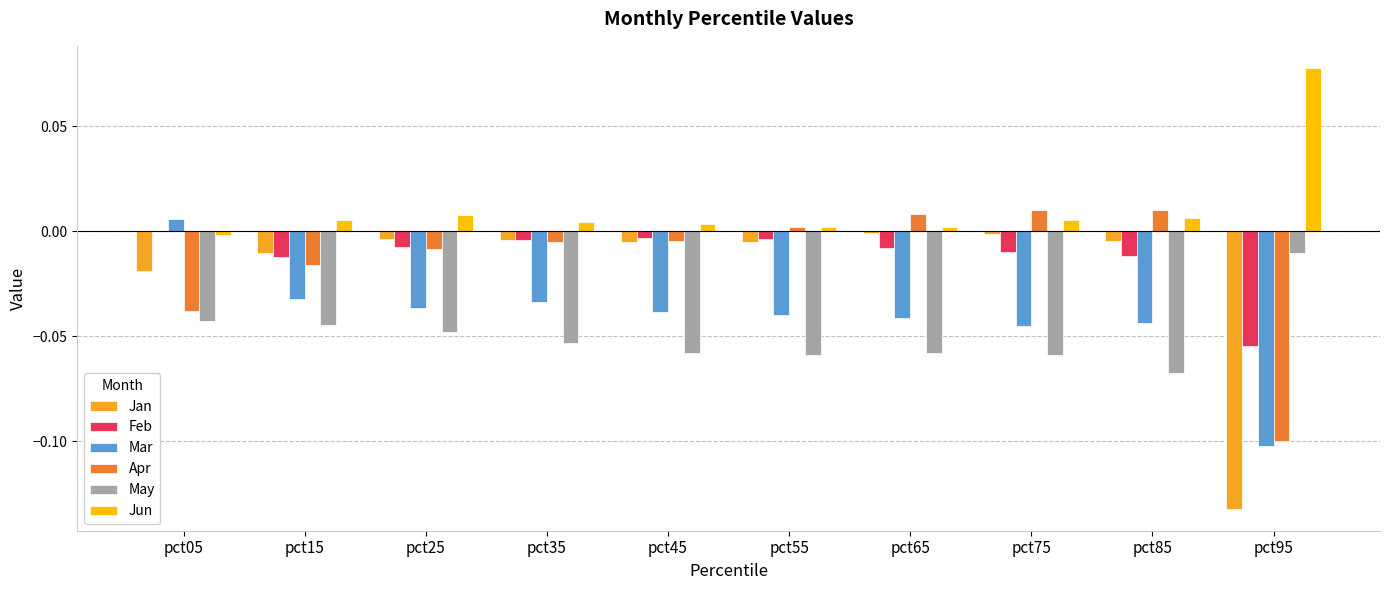

What is the sum of all Mar values?

-0.4